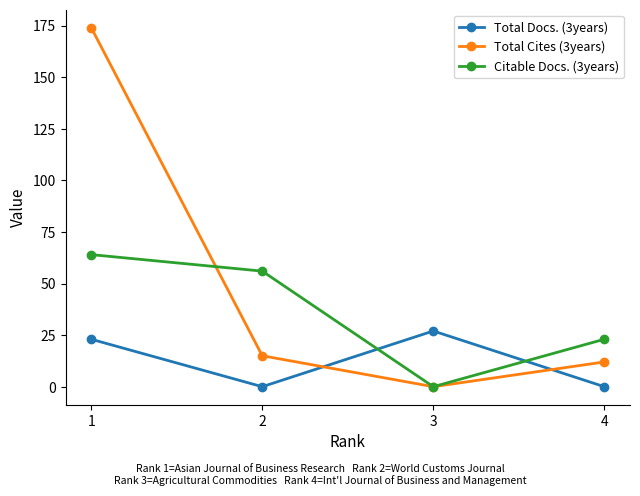

How many data points in Total Docs. (3years) are less than 23?

2